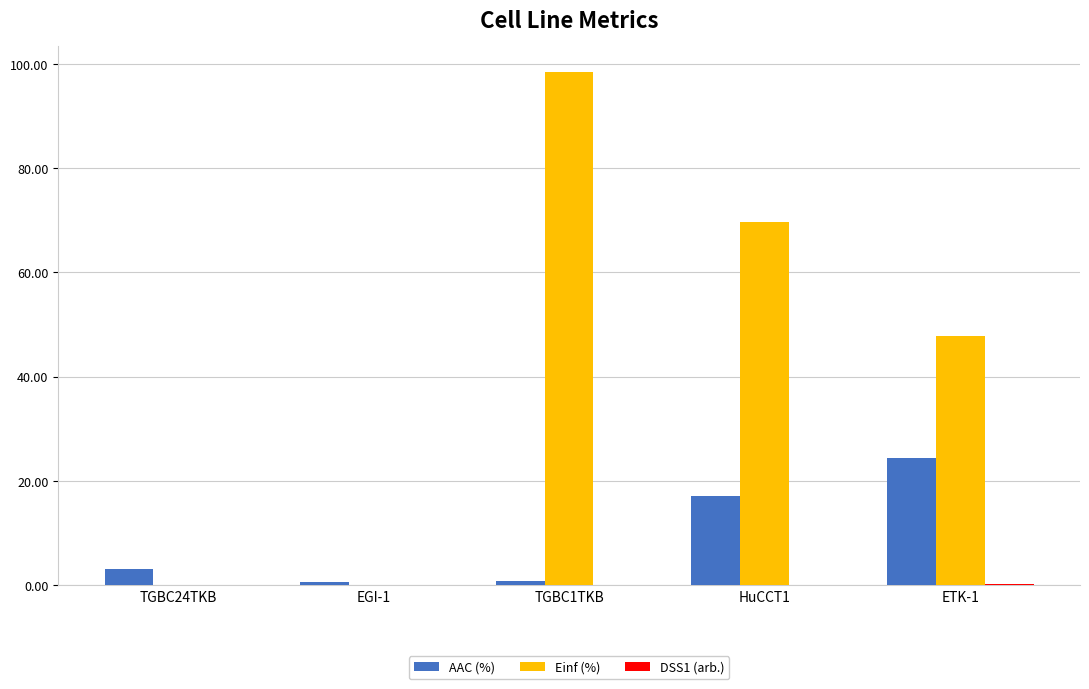

At which category is the sum across all series the highest?

TGBC1TKB